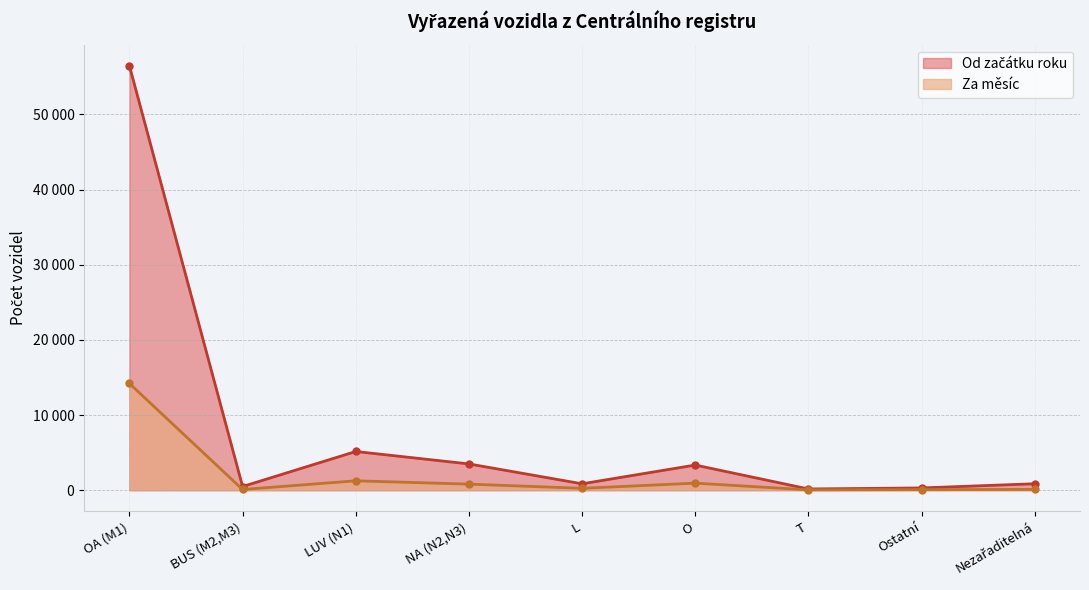

What is the label of the 7th point from the right?

LUV (N1)